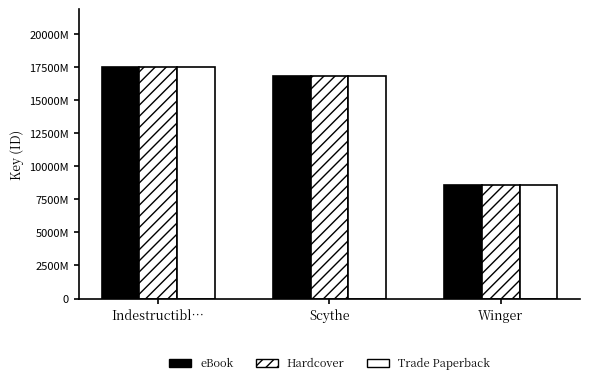

At which label is Hardcover closest to 130545384?

Scythe